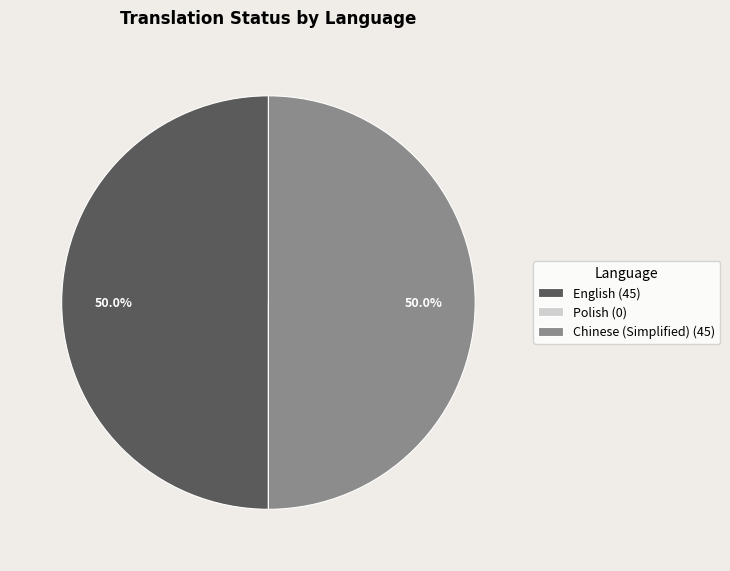

What percentage is NOT represented by English (45)?

50.0%